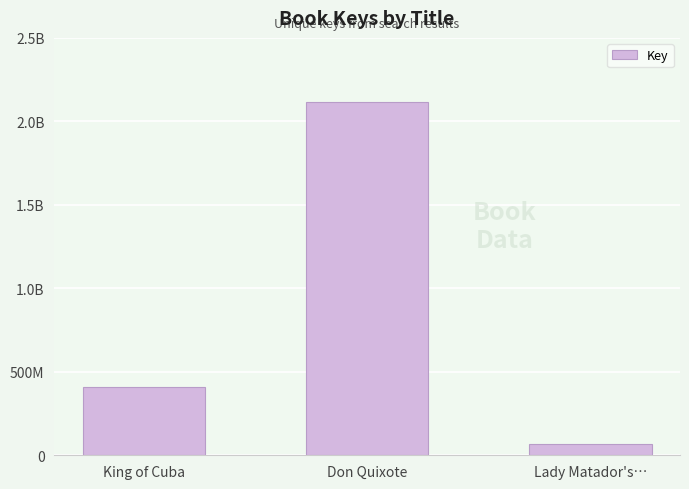

Does the chart contain any negative values?

No